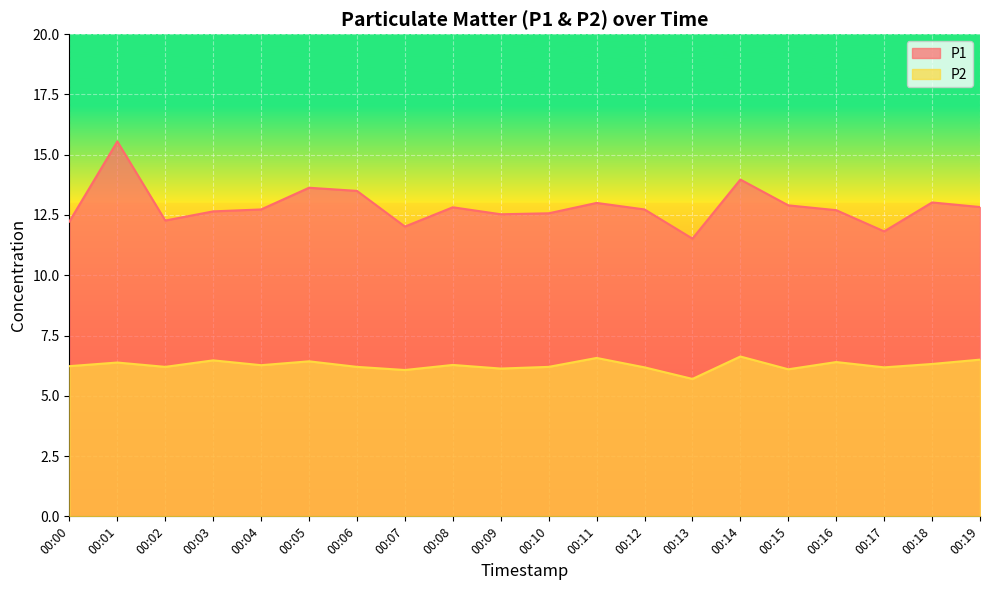

Which series changed the most between 00:02 and 00:14?

P1